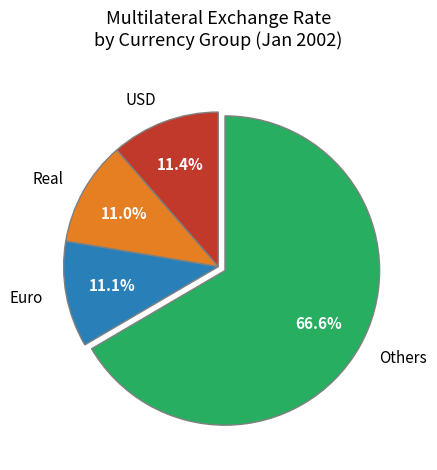

How many segments does this pie chart have?

4